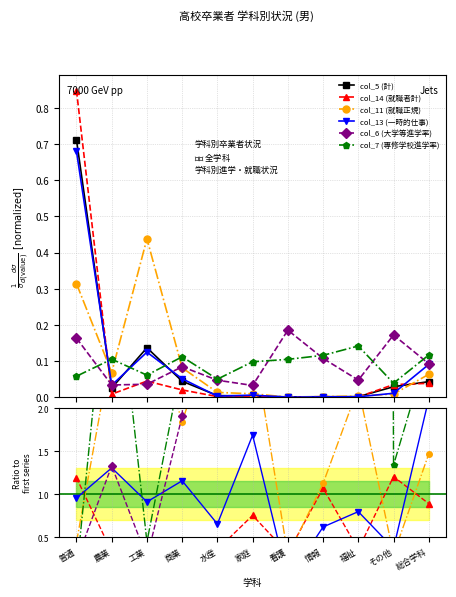

Does the chart display data point markers on the line(s)?

Yes